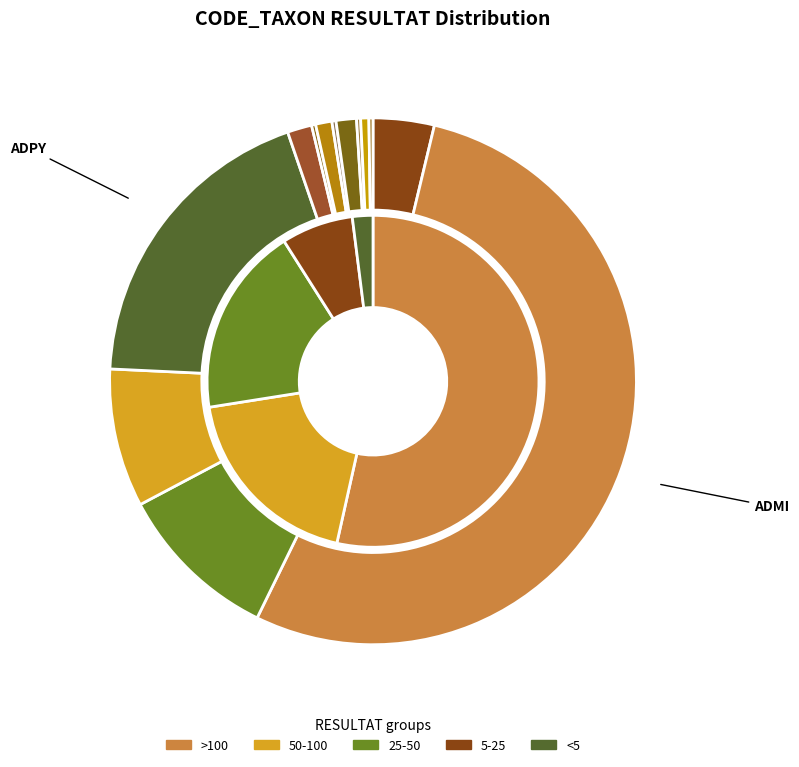

Is there any slice that represents more than half of the pie?

Yes